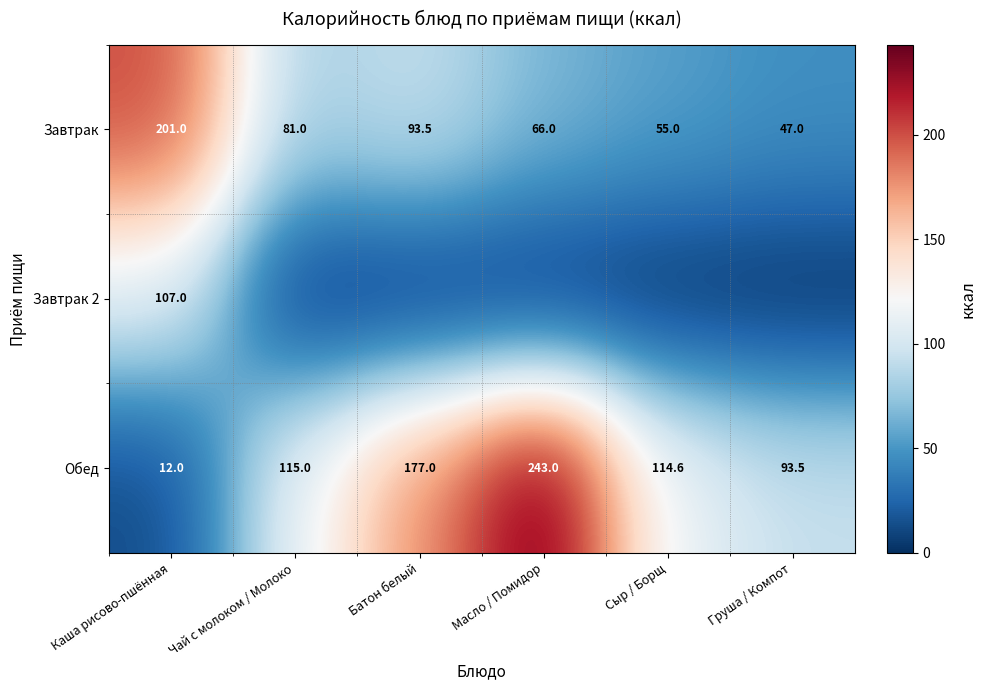

Rank the categories by Завтрак value from highest to lowest.

Каша рисово-пшённая, Батон белый, Чай с молоком / Молоко, Масло / Помидор, Сыр / Борщ, Груша / Компот